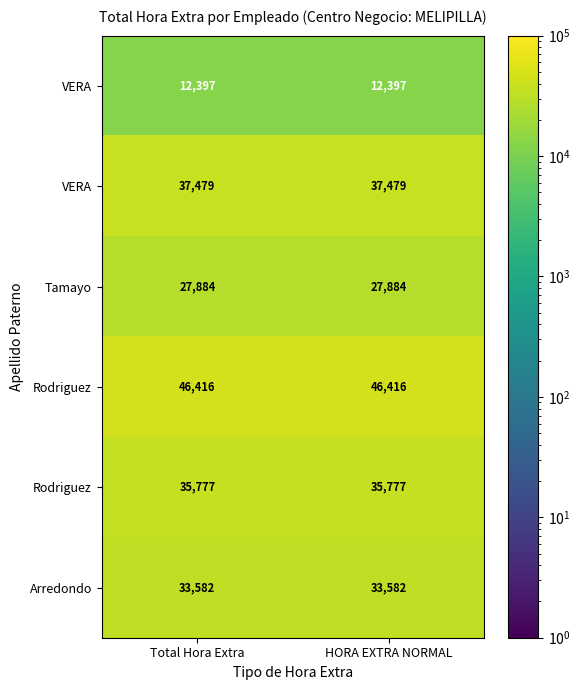

At which category is the sum across all series the highest?

Total Hora Extra